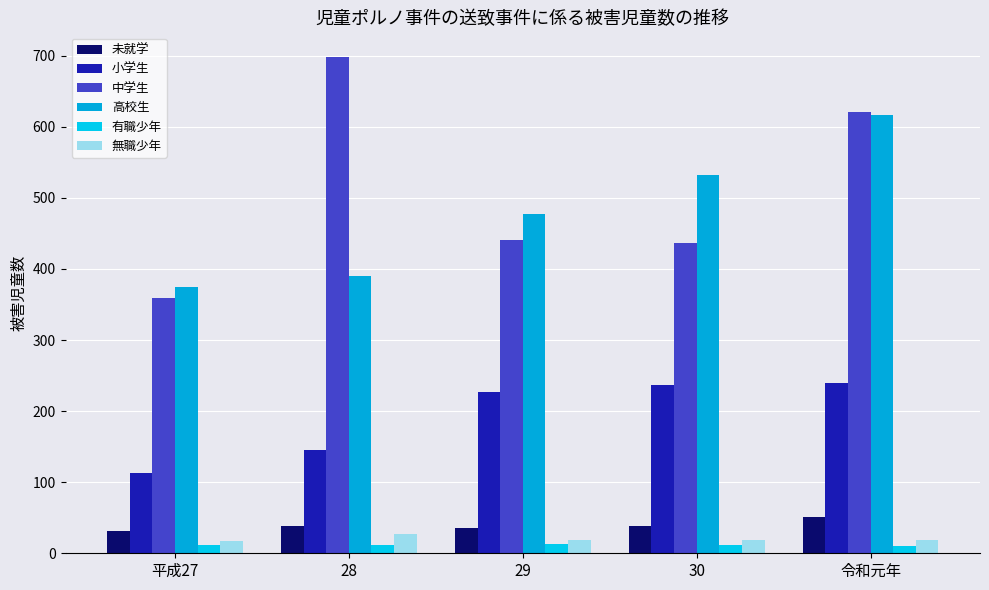

Are the bars grouped side by side (vs. stacked)?

Yes